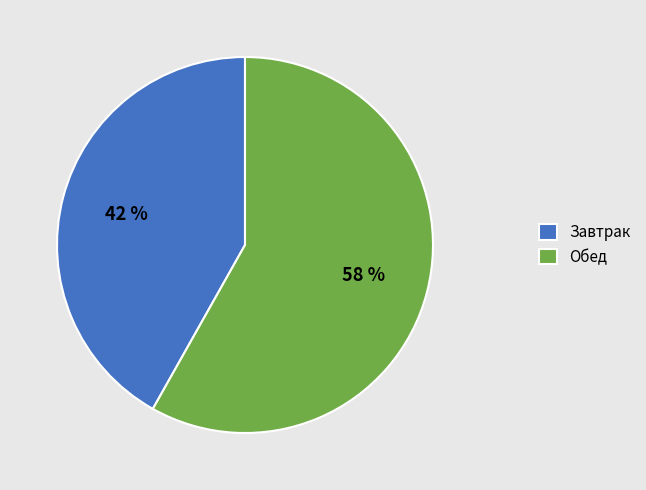

Is the sum of Завтрак and Обед greater than half?

Yes